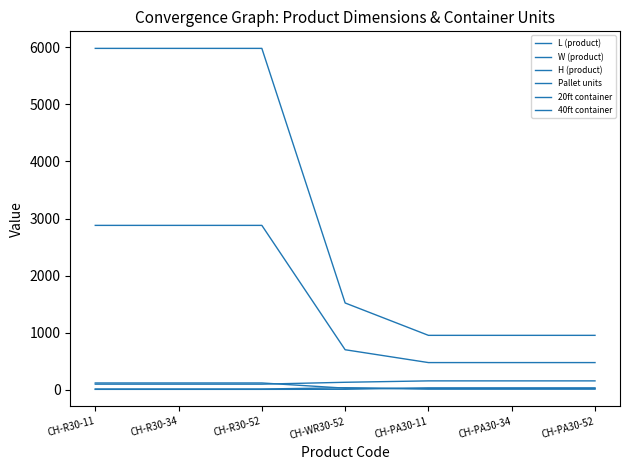

How many lines are shown in the chart?

6